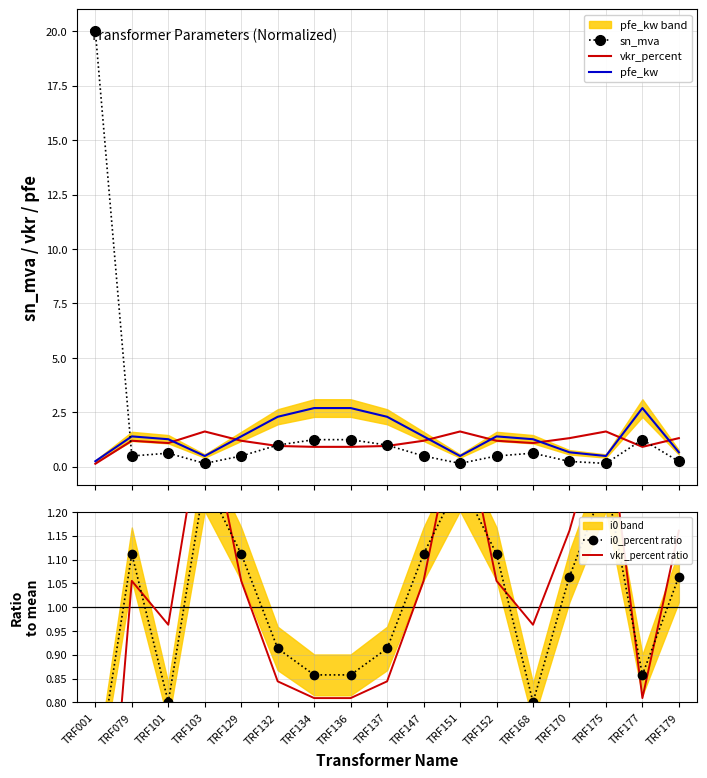

Reading left to right, what are all the values shown in this chart?

sn_mva: TRF001=20.0	TRF079=0.5	TRF101=0.6	TRF103=0.2	TRF129=0.5	TRF132=1.0	TRF134=1.2	TRF136=1.2	TRF137=1.0	TRF147=0.5	TRF151=0.2	TRF152=0.5	TRF168=0.6	TRF170=0.2	TRF175=0.2	TRF177=1.2	TRF179=0.2
vkr_percent: TRF001=0.1	TRF079=1.2	TRF101=1.1	TRF103=1.6	TRF129=1.2	TRF132=1.0	TRF134=0.9	TRF136=0.9	TRF137=1.0	TRF147=1.2	TRF151=1.6	TRF152=1.2	TRF168=1.1	TRF170=1.3	TRF175=1.6	TRF177=0.9	TRF179=1.3
pfe_kw: TRF001=0.3	TRF079=1.4	TRF101=1.3	TRF103=0.5	TRF129=1.4	TRF132=2.3	TRF134=2.7	TRF136=2.7	TRF137=2.3	TRF147=1.4	TRF151=0.5	TRF152=1.4	TRF168=1.3	TRF170=0.7	TRF175=0.5	TRF177=2.7	TRF179=0.7
i0_percent ratio: TRF001=0.6	TRF079=1.1	TRF101=0.8	TRF103=1.3	TRF129=1.1	TRF132=0.9	TRF134=0.9	TRF136=0.9	TRF137=0.9	TRF147=1.1	TRF151=1.3	TRF152=1.1	TRF168=0.8	TRF170=1.1	TRF175=1.3	TRF177=0.9	TRF179=1.1
vkr_percent ratio: TRF001=0.1	TRF079=1.1	TRF101=1.0	TRF103=1.4	TRF129=1.1	TRF132=0.8	TRF134=0.8	TRF136=0.8	TRF137=0.8	TRF147=1.1	TRF151=1.4	TRF152=1.1	TRF168=1.0	TRF170=1.2	TRF175=1.4	TRF177=0.8	TRF179=1.2